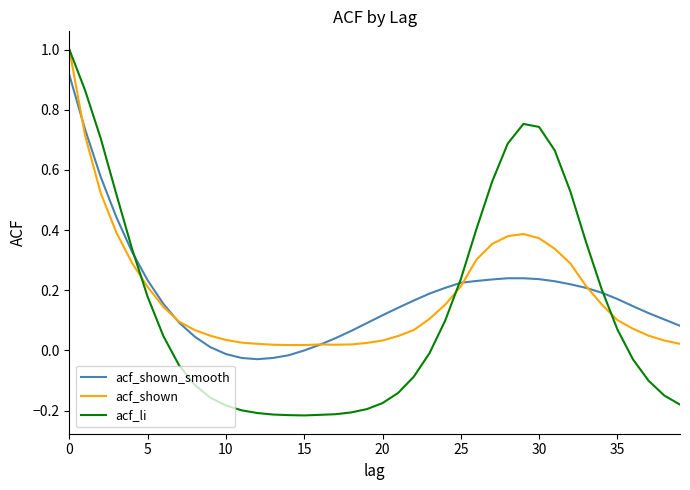

Which series has the largest range (max minus min)?

acf_li